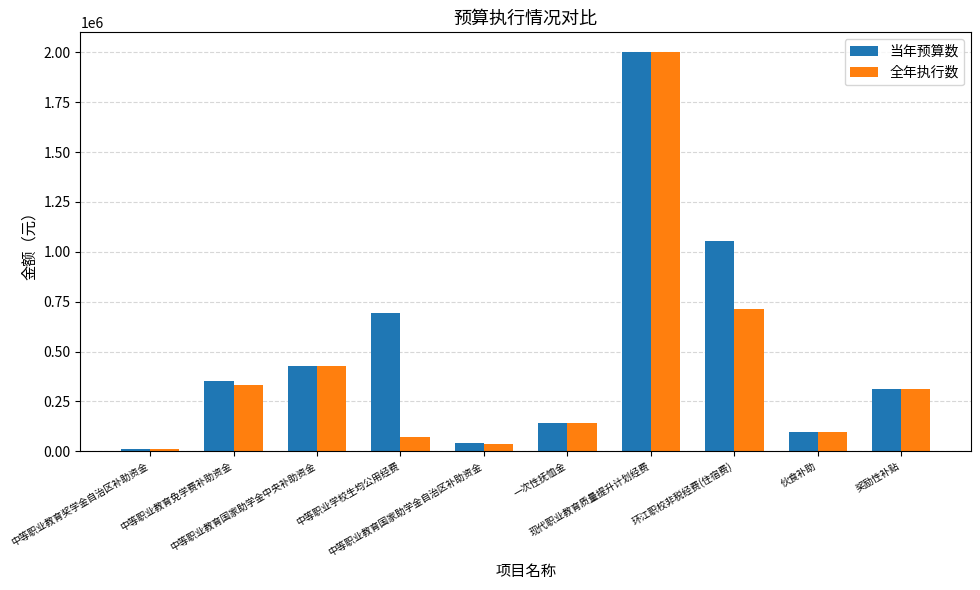

Are the bars grouped side by side (vs. stacked)?

Yes